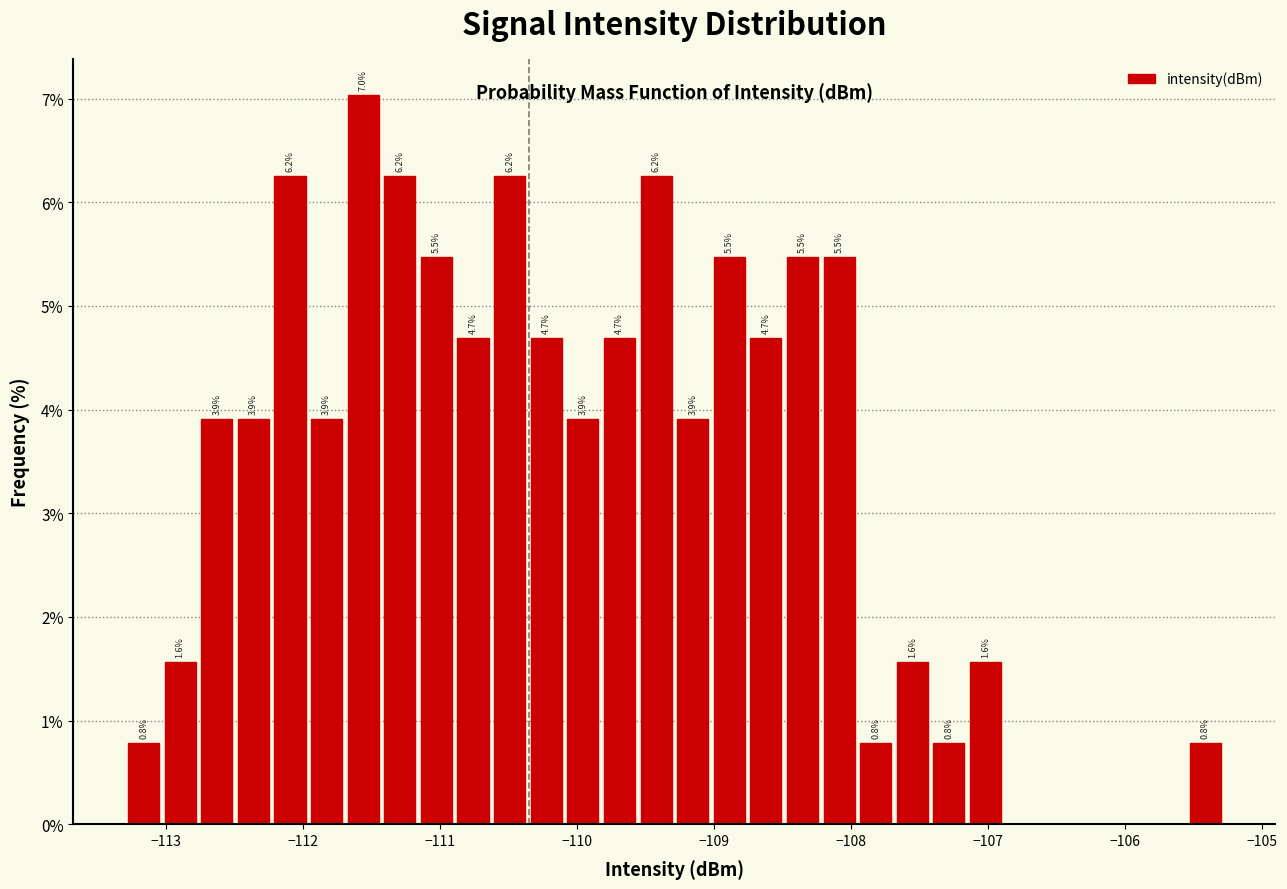

Read against the x-axis, roughly where is the centre of the tallest bar?

-111.6